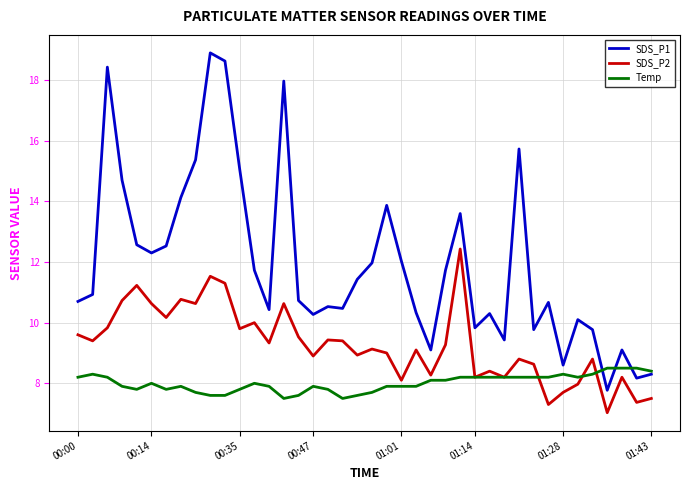

What is the minimum value shown in the chart?

7.0